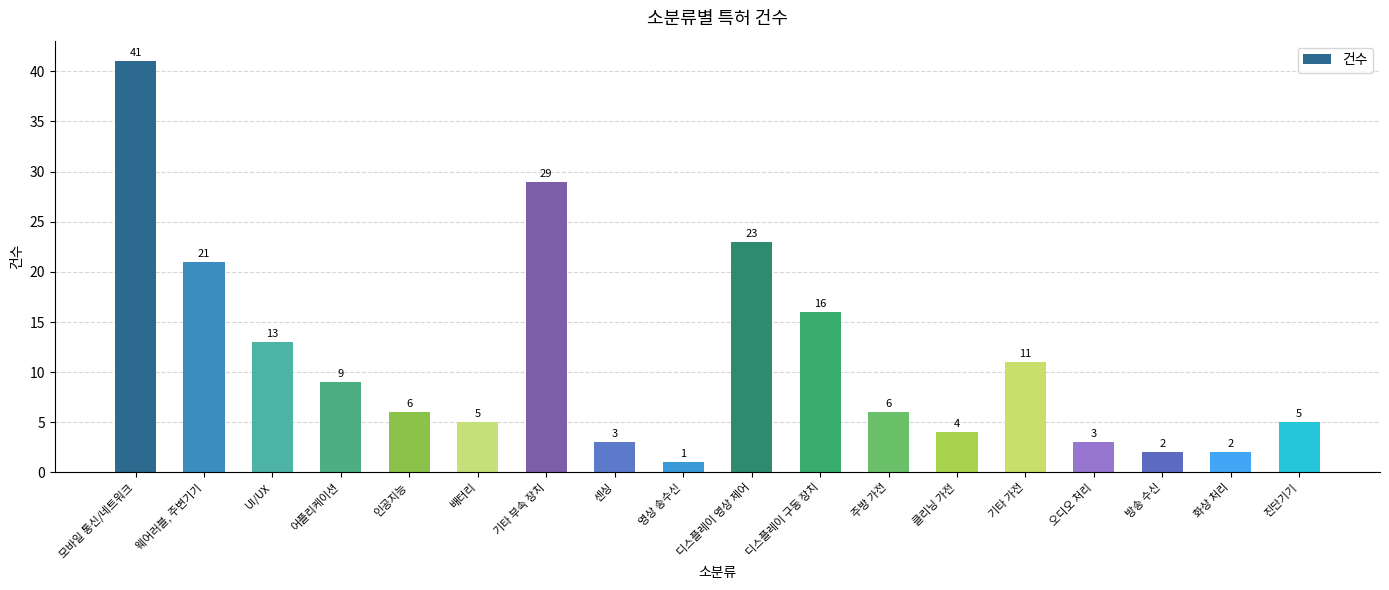

Which category has the lowest value across all series?

영상 송수신